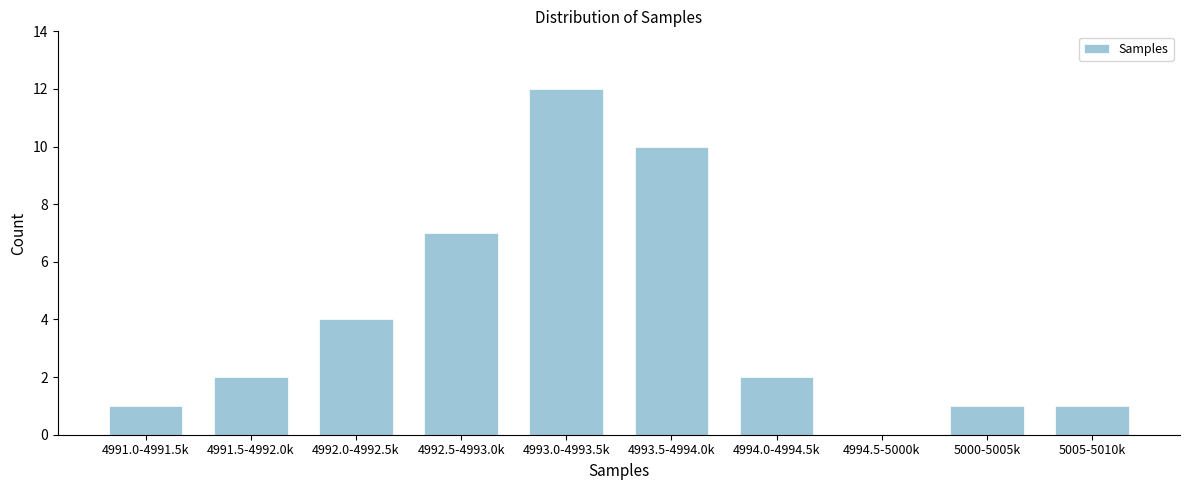

Reading right to left, list all the values displayed in this chart.

5005-5010k=1	5000-5005k=1	4994.5-5000k=0	4994.0-4994.5k=2	4993.5-4994.0k=10	4993.0-4993.5k=12	4992.5-4993.0k=7	4992.0-4992.5k=4	4991.5-4992.0k=2	4991.0-4991.5k=1